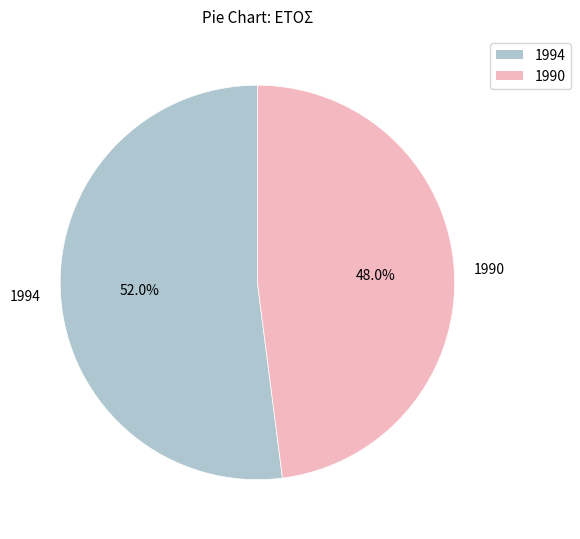

To the nearest percent, what is the average slice percentage?

50%